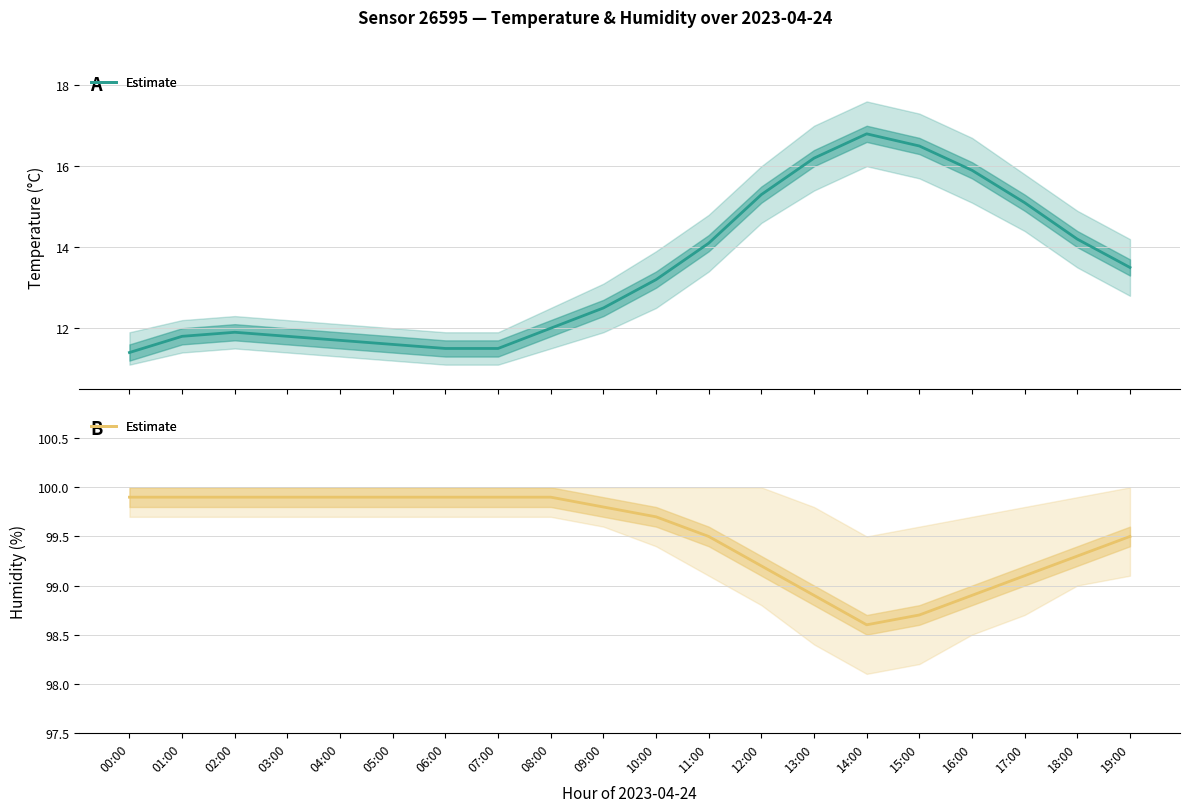

At which category is the sum across all series the highest?

14:00